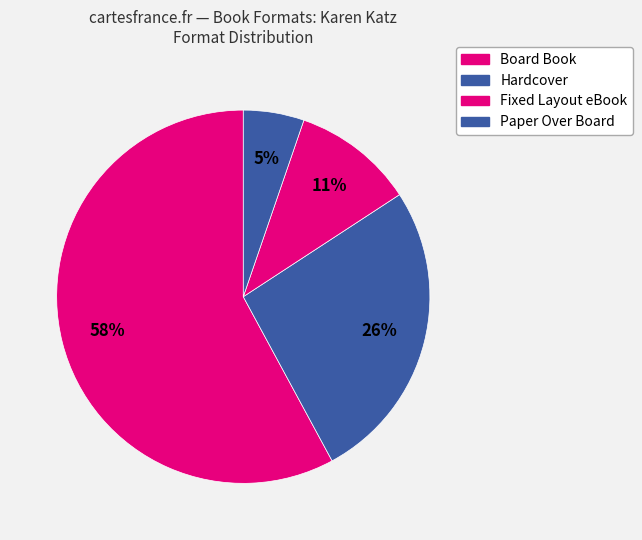

Which category accounts for the majority?

Board Book